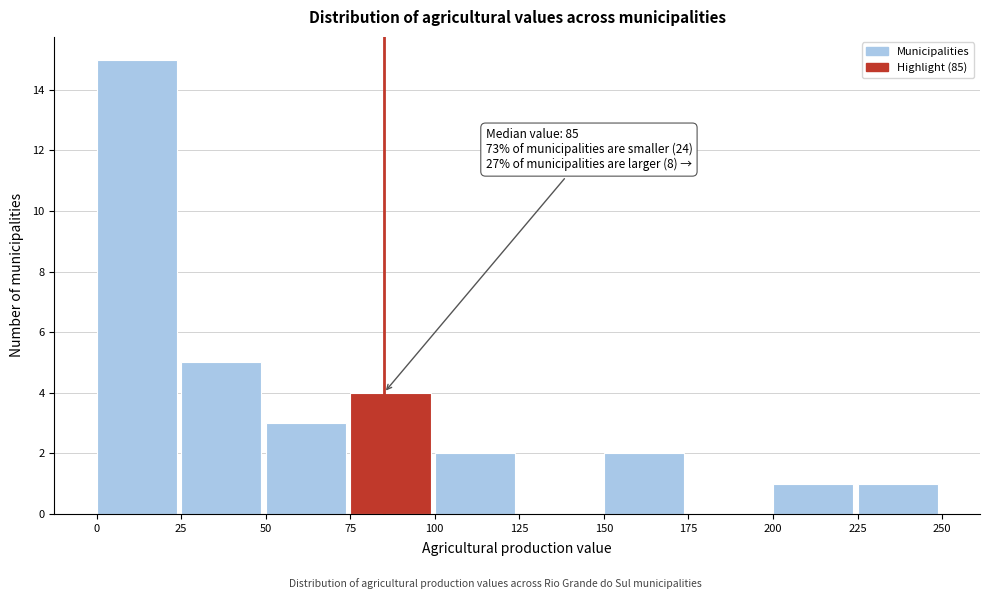

Which range on the x-axis has the tallest bar?

0 to 25